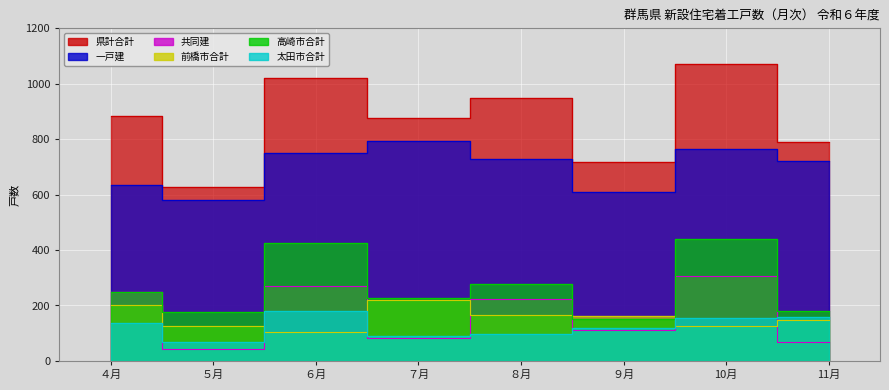

Rank the series by their maximum value, from lowest to highest.

太田市合計, 前橋市合計, 共同建, 高崎市合計, 一戸建, 県計合計